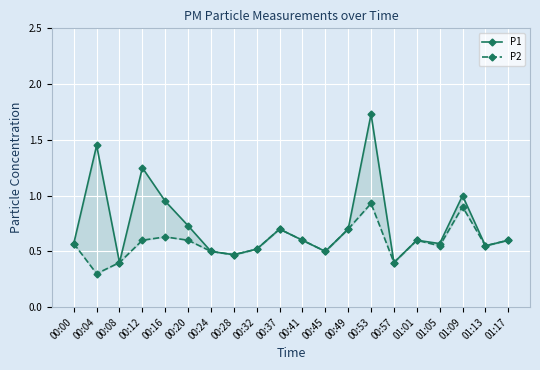

Is the value of P1 at 00:12 greater than the value of P2 at 00:57?

Yes